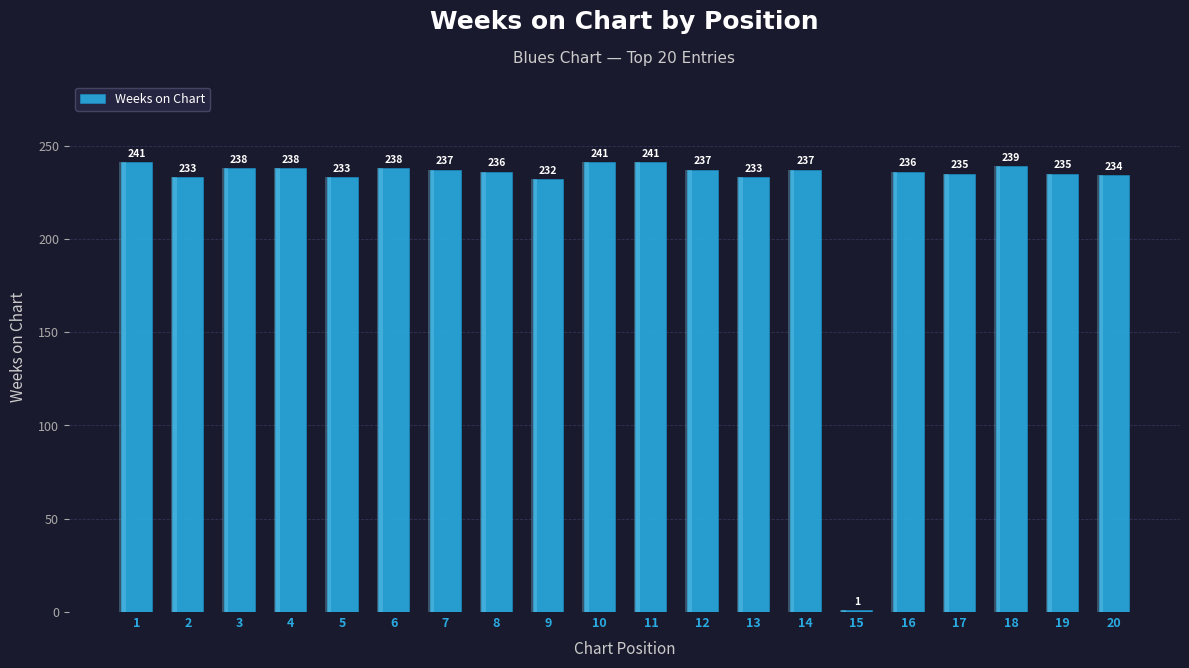

What is the difference between the values at 13 and 11?

8